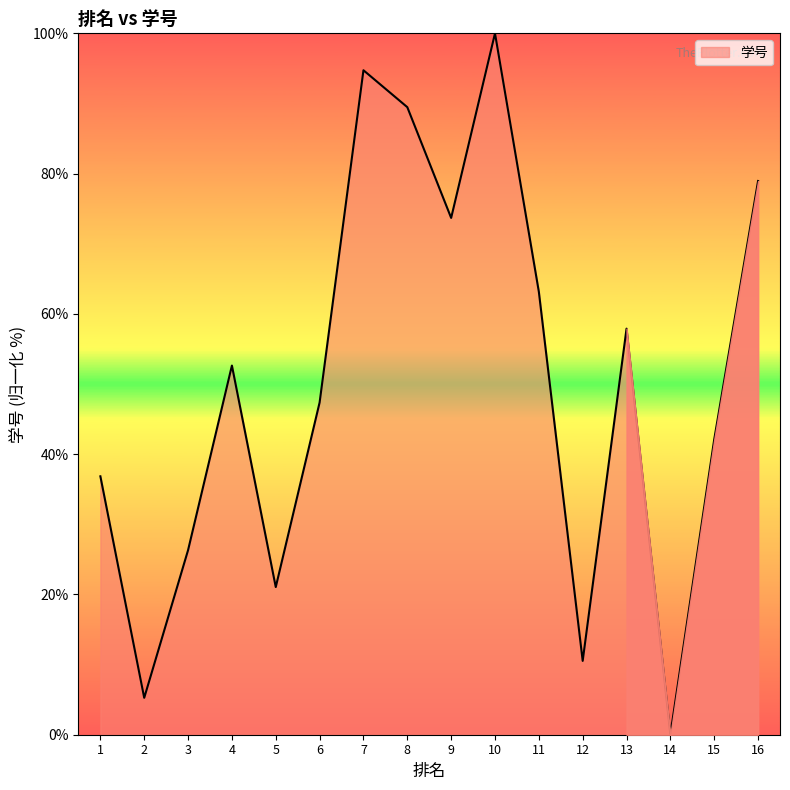

Rank the categories by value from lowest to highest.

14, 2, 12, 5, 3, 1, 15, 6, 4, 13, 11, 9, 16, 8, 7, 10